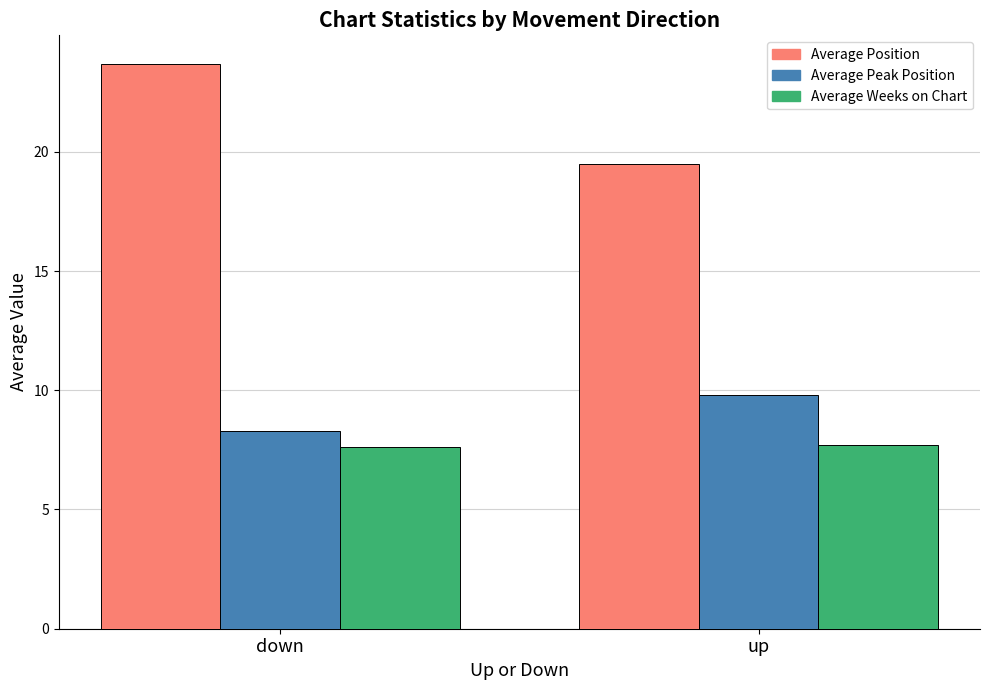

What is the label of the 1st bar from the left?

down